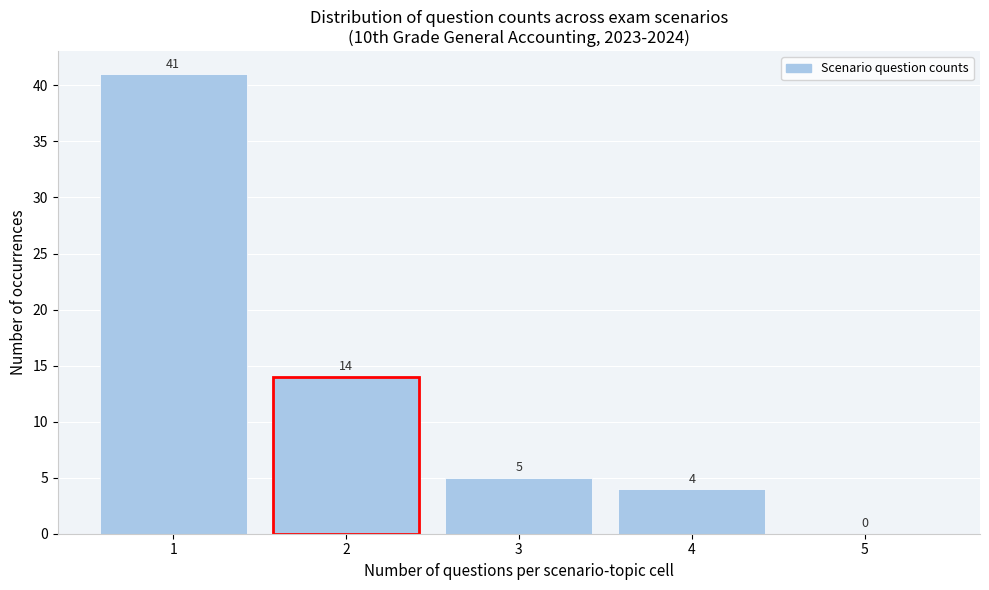

Reading left to right, transcribe this chart: for each bar, give the range it covers on the x-axis and its height.

0.5 to 1.5: 41
1.5 to 2.5: 14
2.5 to 3.5: 5
3.5 to 4.5: 4
4.5 to 5.5: 0